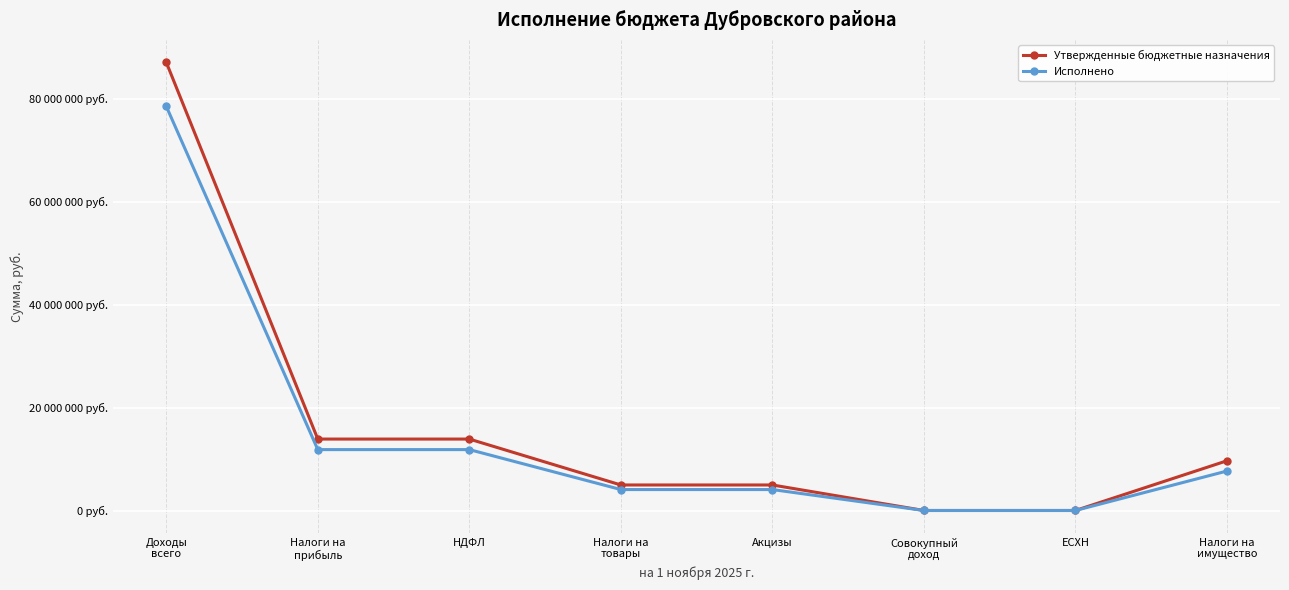

Rank the series at Доходы
всего from highest to lowest value.

Утвержденные бюджетные назначения, Исполнено